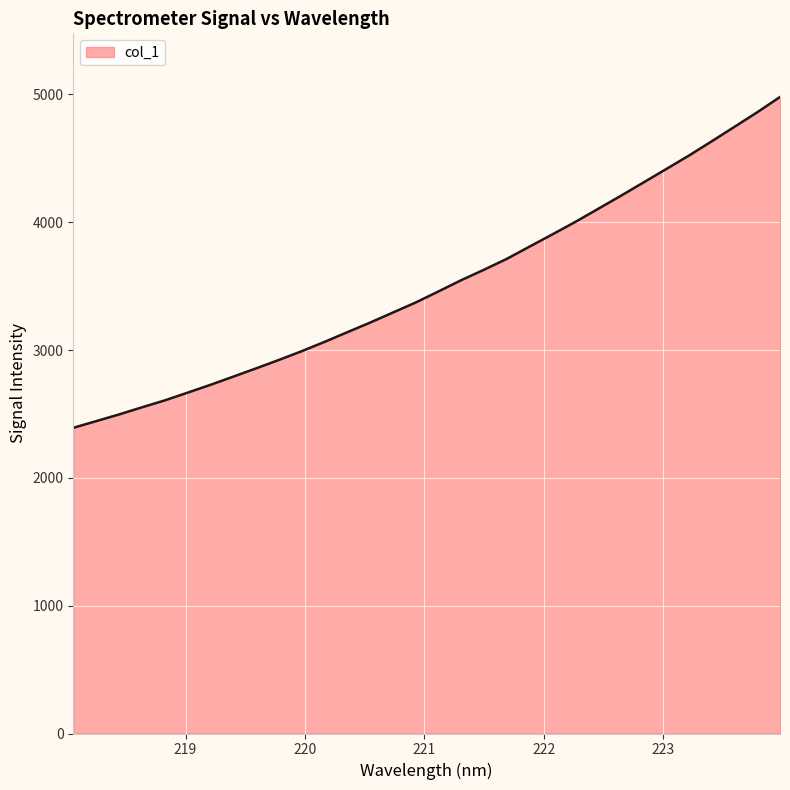

What is the minimum value shown in the chart?

2391.8